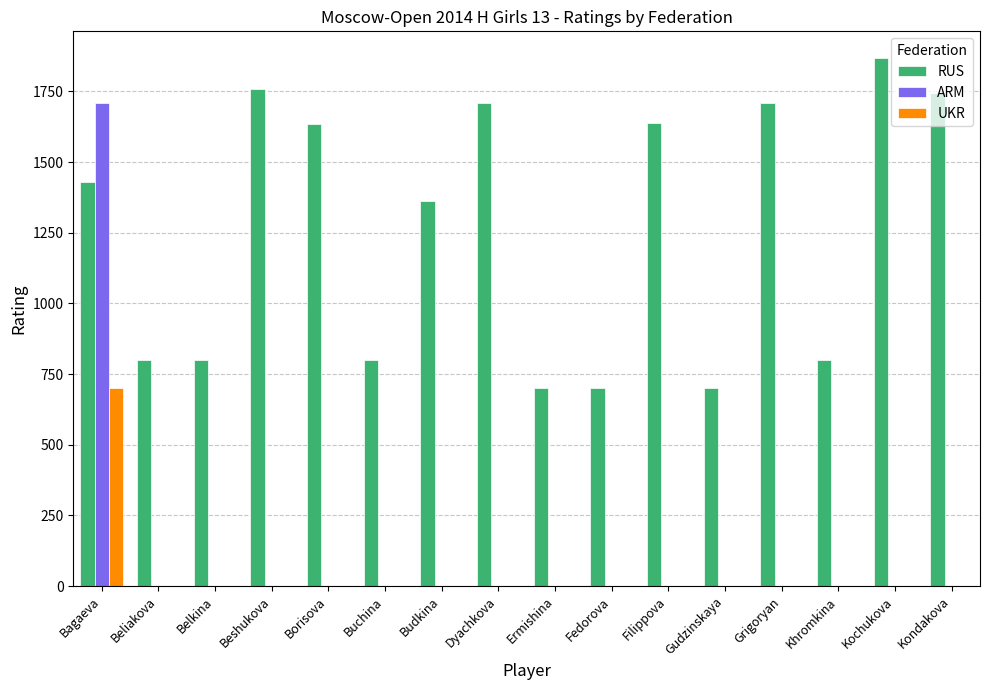

Which series has the largest total across all categories?

RUS